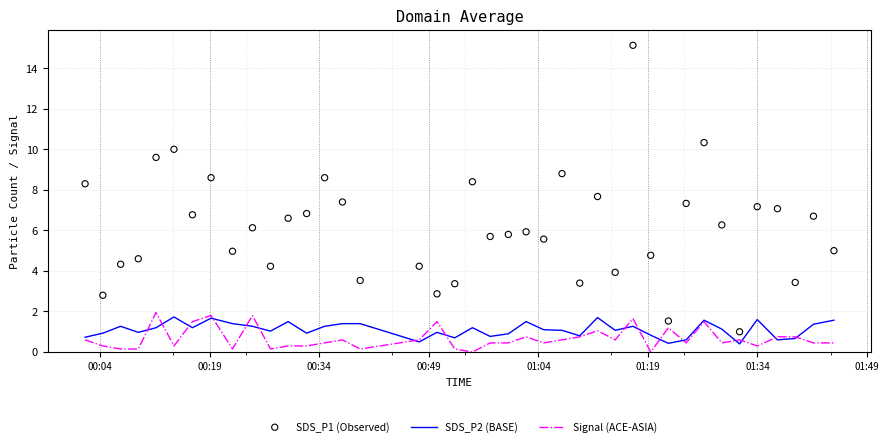

What is the minimum value for SDS_P2 (BASE)?

0.4